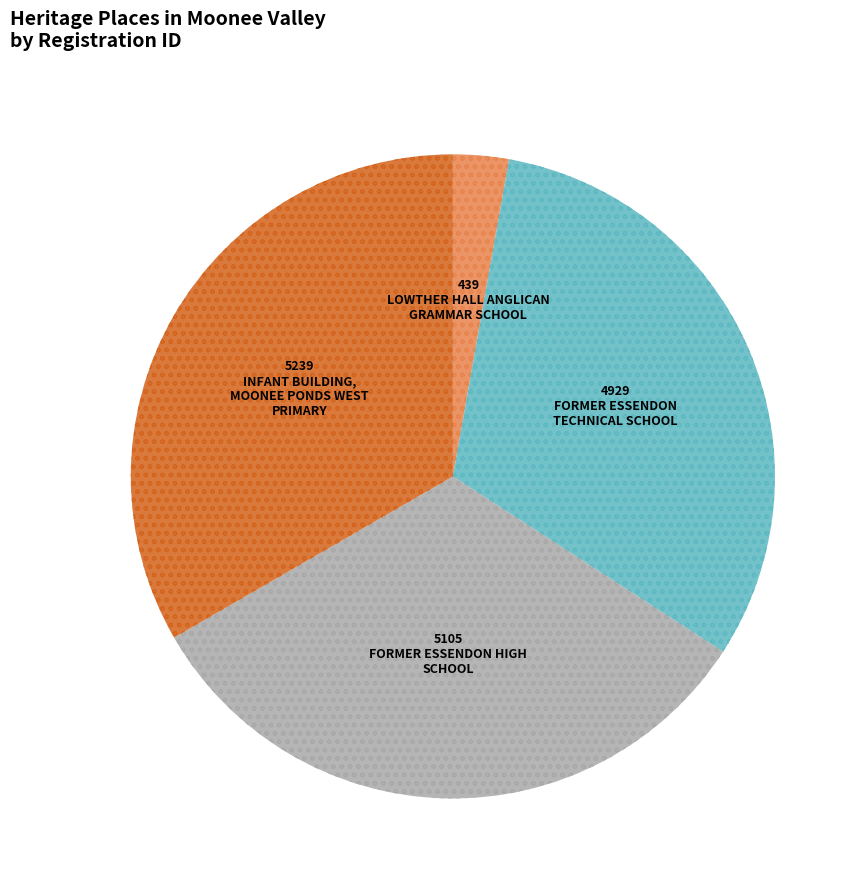

Is there any slice that represents more than half of the pie?

No